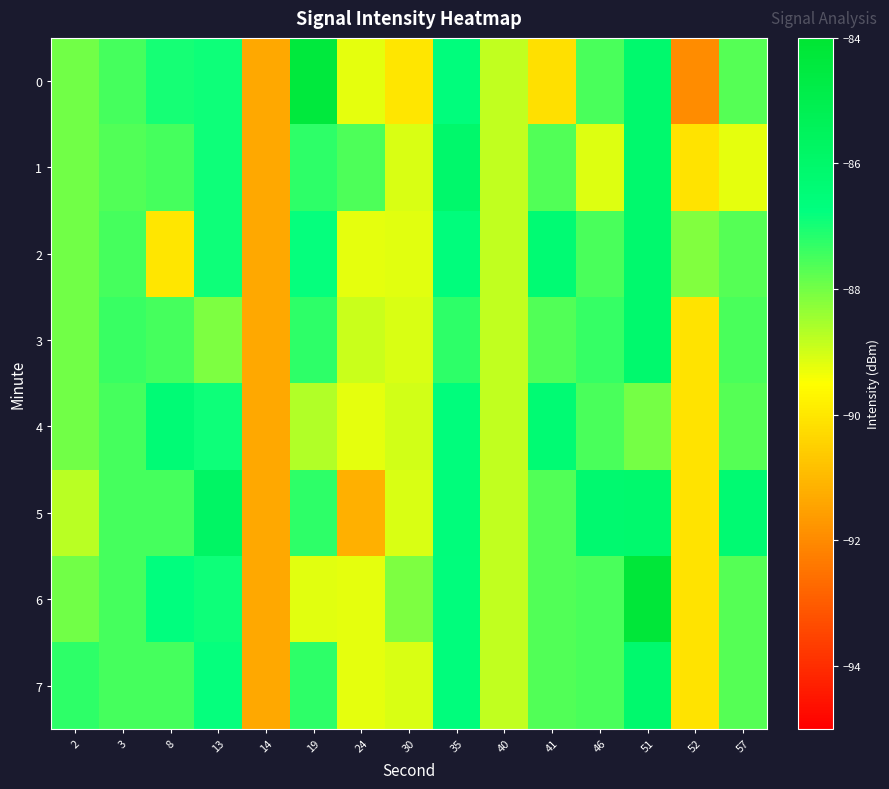

What is the minimum value shown in the chart?

-92.0